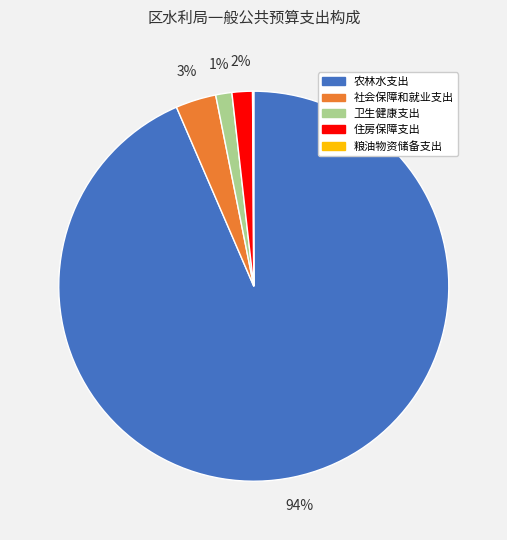

Which category has the biggest portion of the pie?

农林水支出